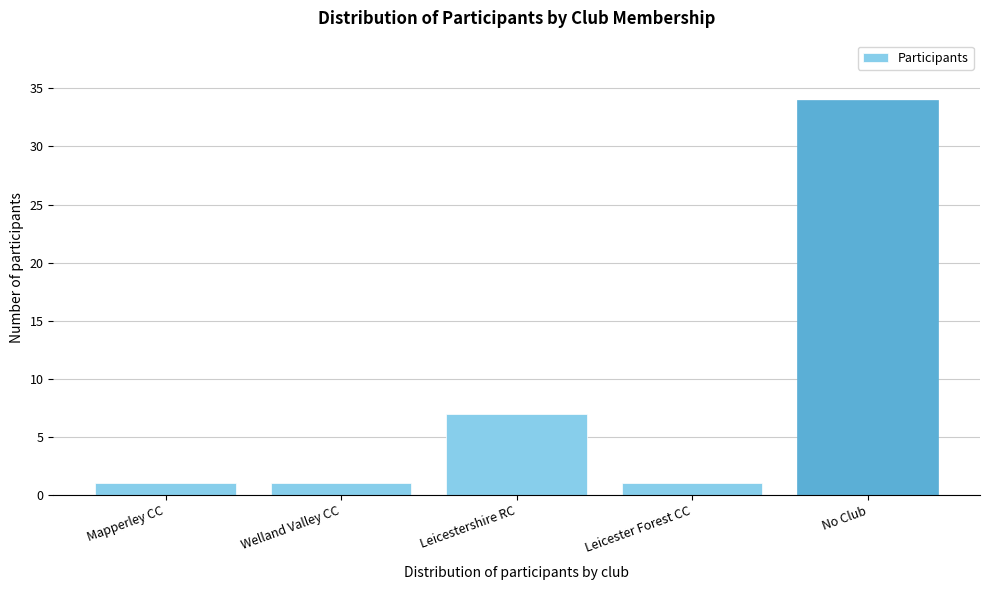

Reading right to left, extract all data points from this chart.

No Club=34	Leicester Forest CC=1	Leicestershire RC=7	Welland Valley CC=1	Mapperley CC=1